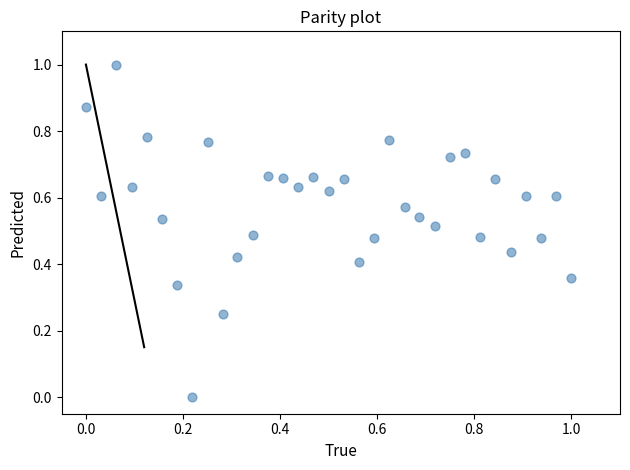

What is the range of X values (max minus min)?

1.0